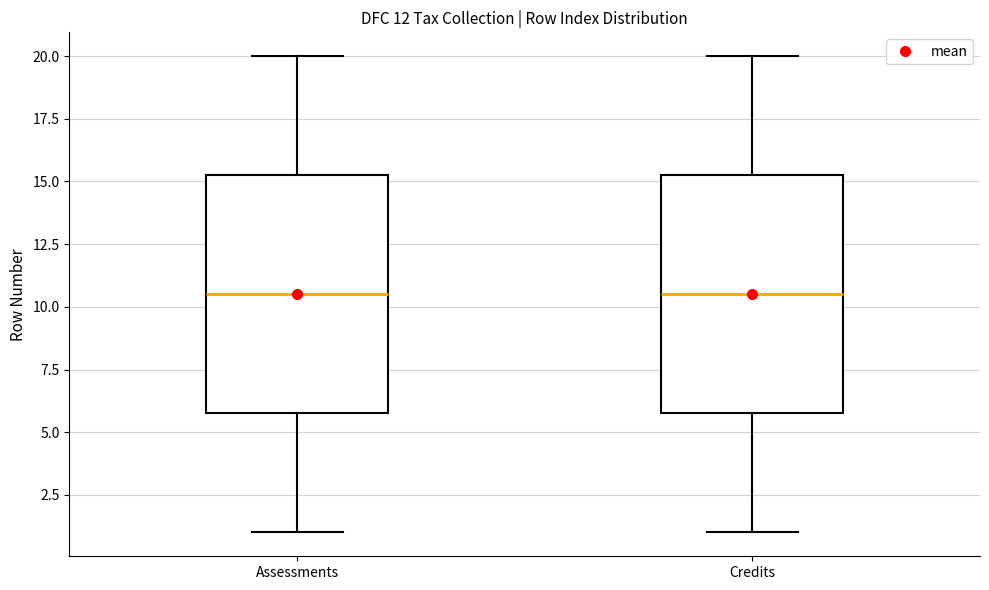

Reading left to right, transcribe this box plot: for each box, give where its median line is, the range the box spans, and where its two whiskers end, as read against the y-axis. The values are not printed on the chart, so give them approximately, as read against the axis.

Assessments: median 10.5, box 6.0 to 15.5, whiskers 1.0 to 20.0
Credits: median 10.5, box 6.0 to 15.5, whiskers 1.0 to 20.0